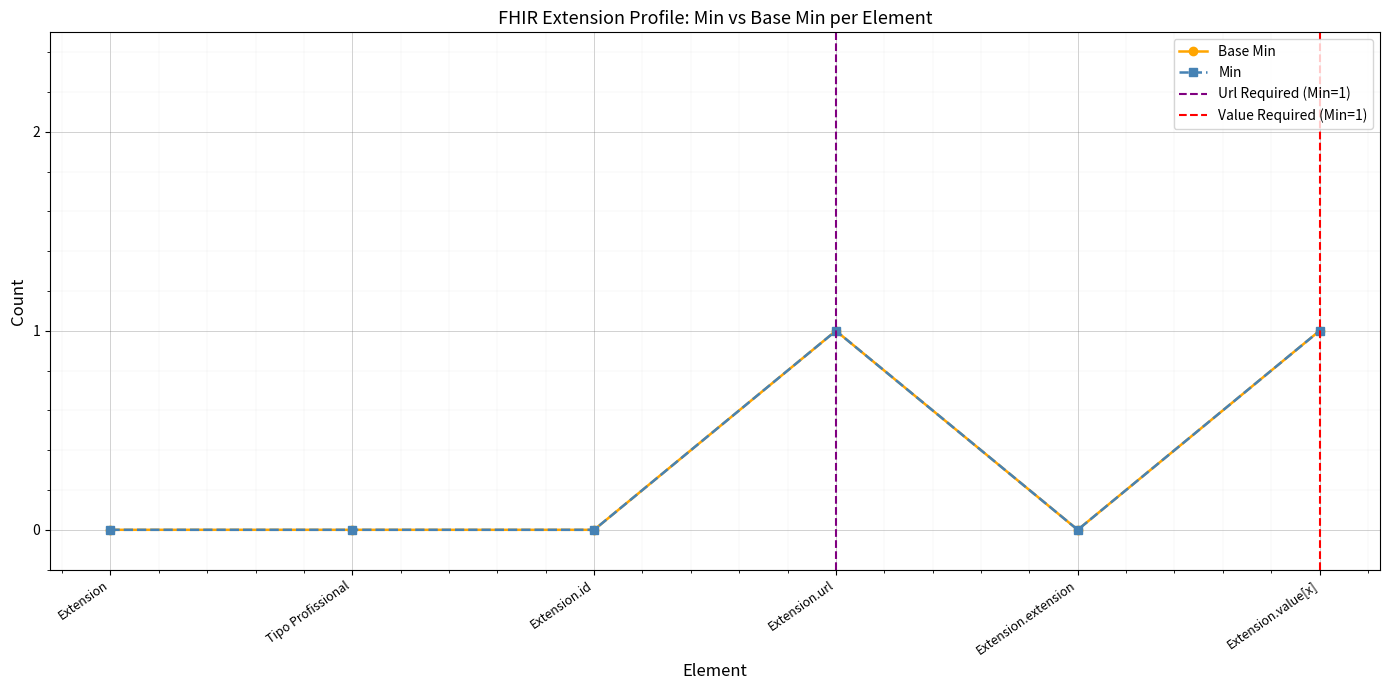

Reading left to right, what are all the values shown in this chart?

0	0	0	1	0	1